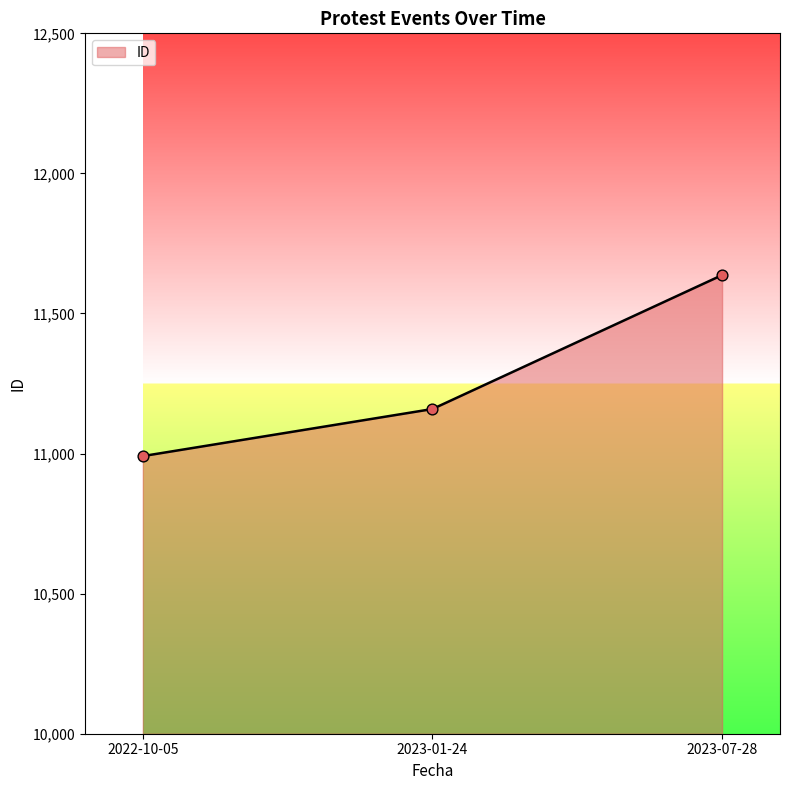

What is the change in value from 2022-10-05 to 2023-07-28?

+646